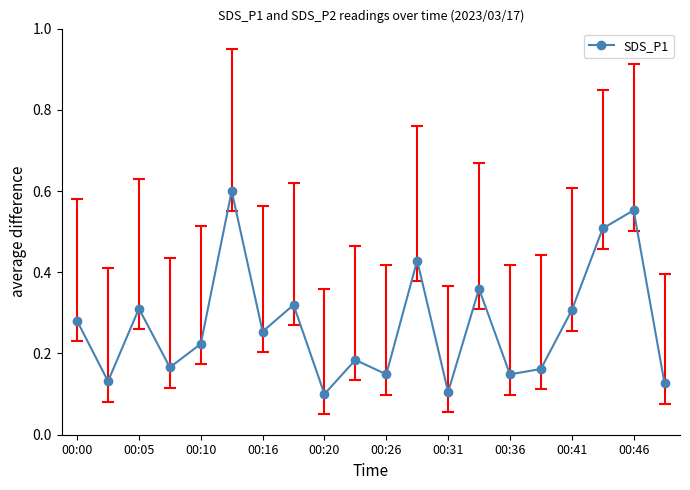

How many interior local peaks (higher than both neighbors) does the data have?

7